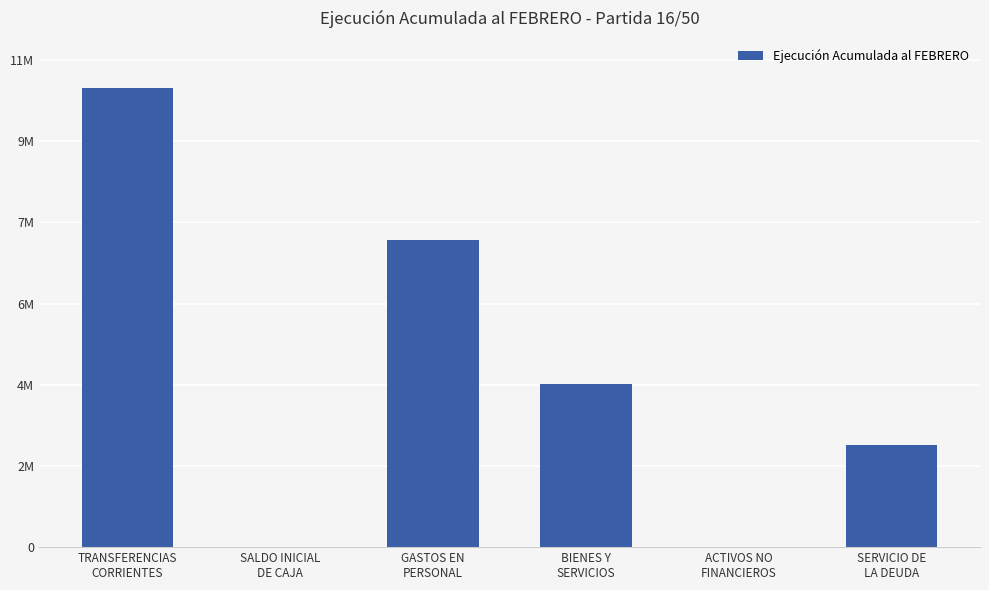

Reading left to right, extract all data points from this chart.

10377547	0	6936723	3688993	1147	2316208